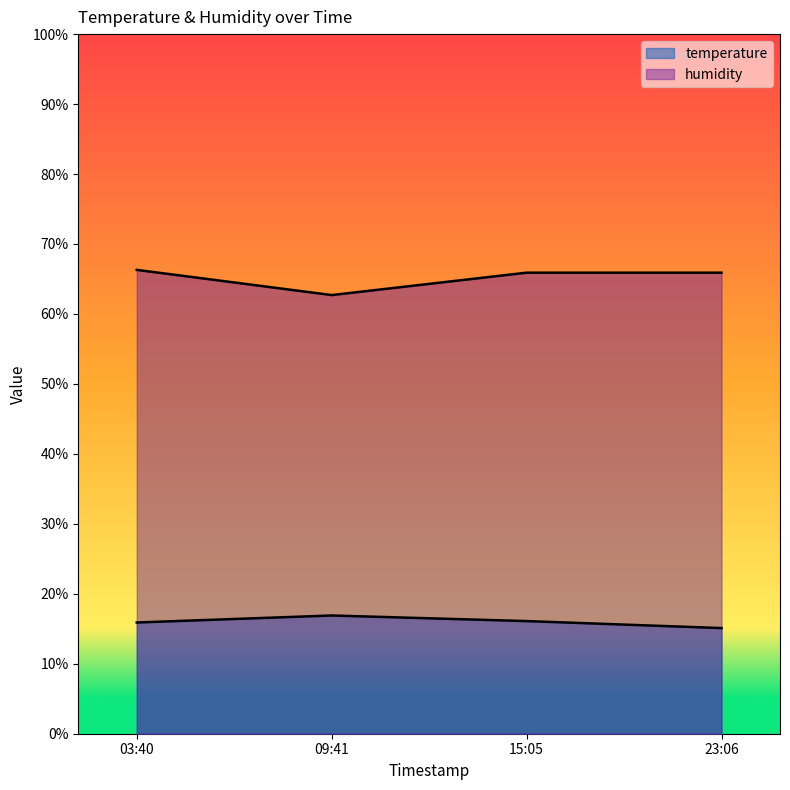

True or false: temperature and humidity intersect in this chart.

False